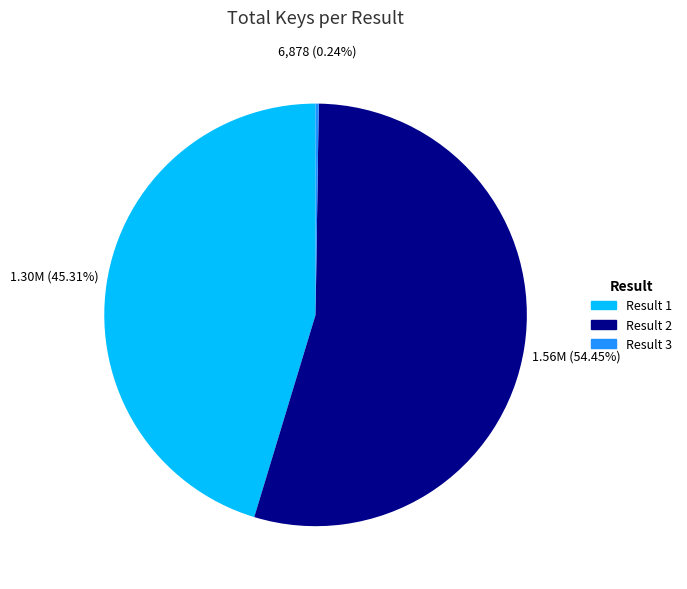

Is there a majority slice in this chart?

Yes